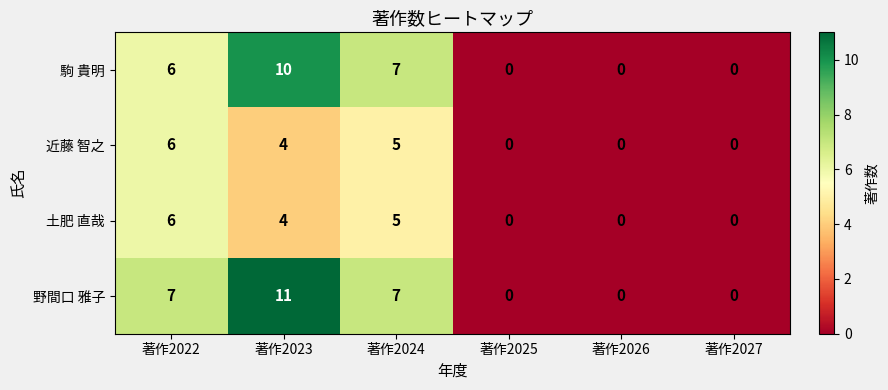

What is the sum of all 土肥 直哉 values?

15